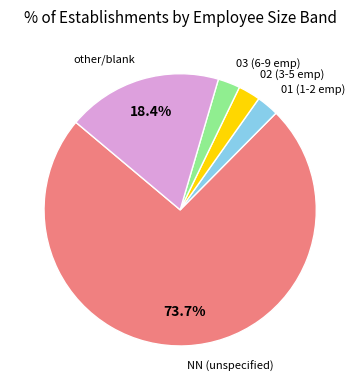

Is there any slice that represents more than half of the pie?

Yes